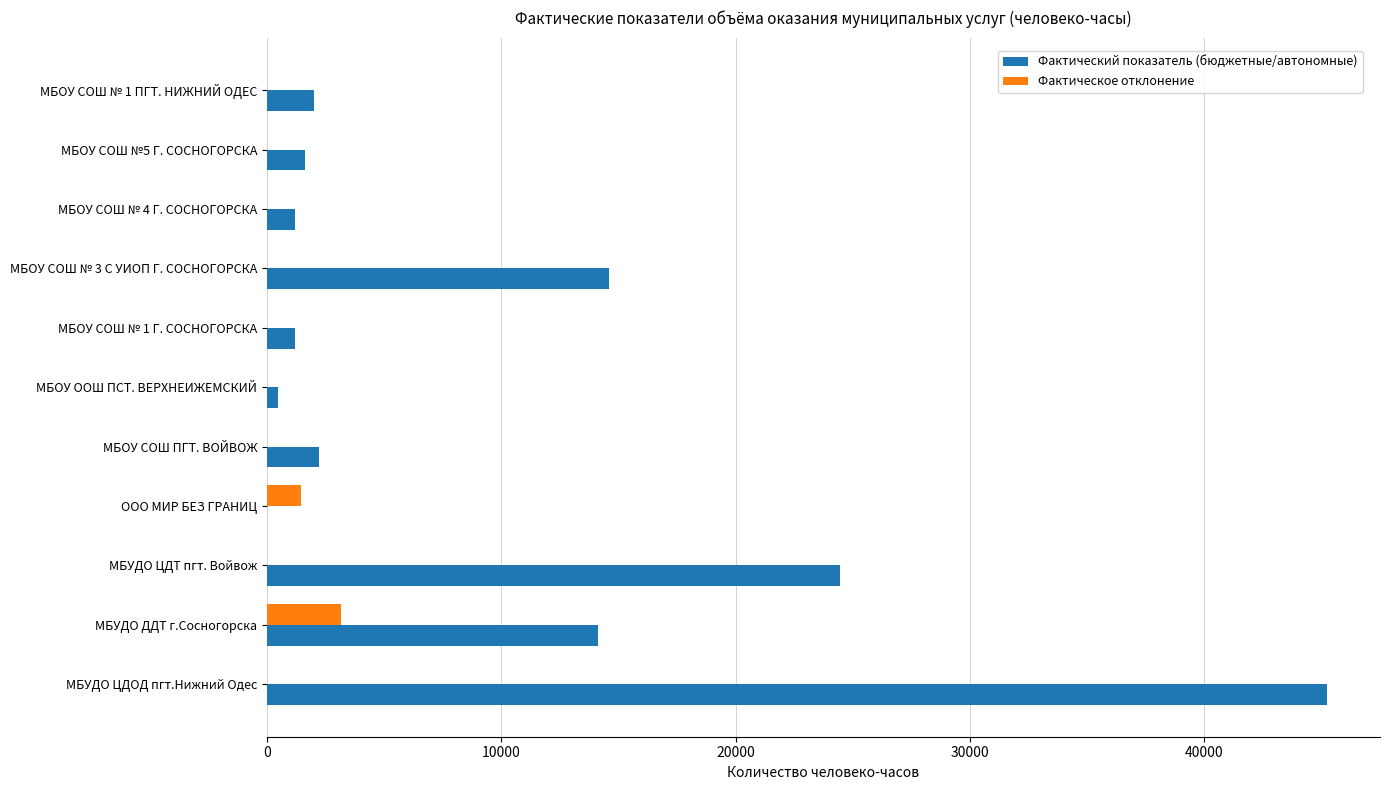

At which label does Фактическое отклонение reach its peak?

МБУДО ДДТ г.Сосногорска